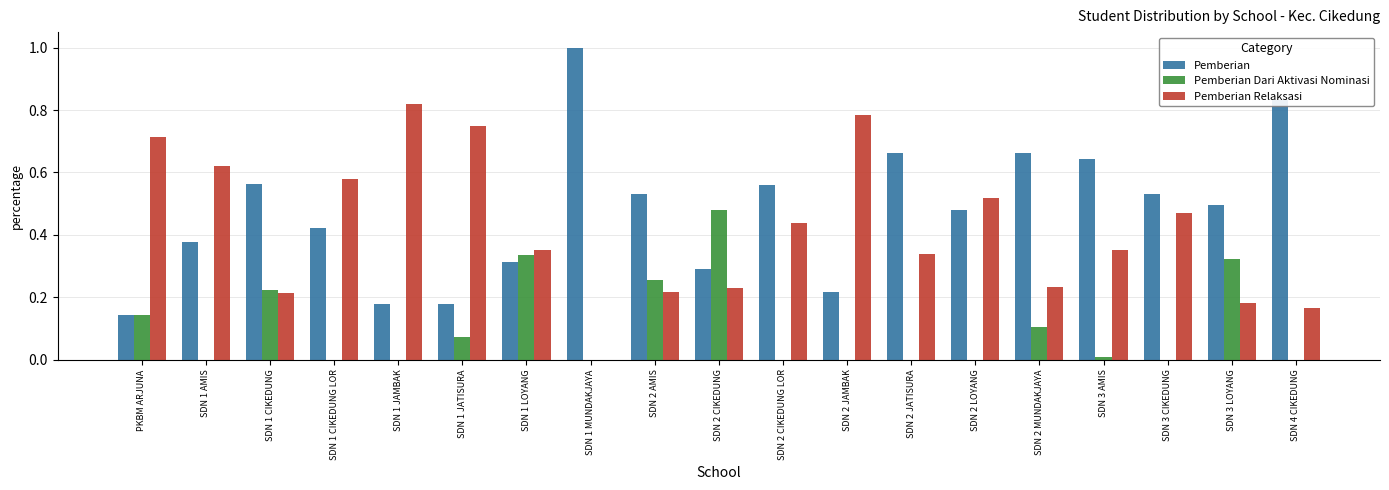

What is the sum of all Pemberian values?

9.1